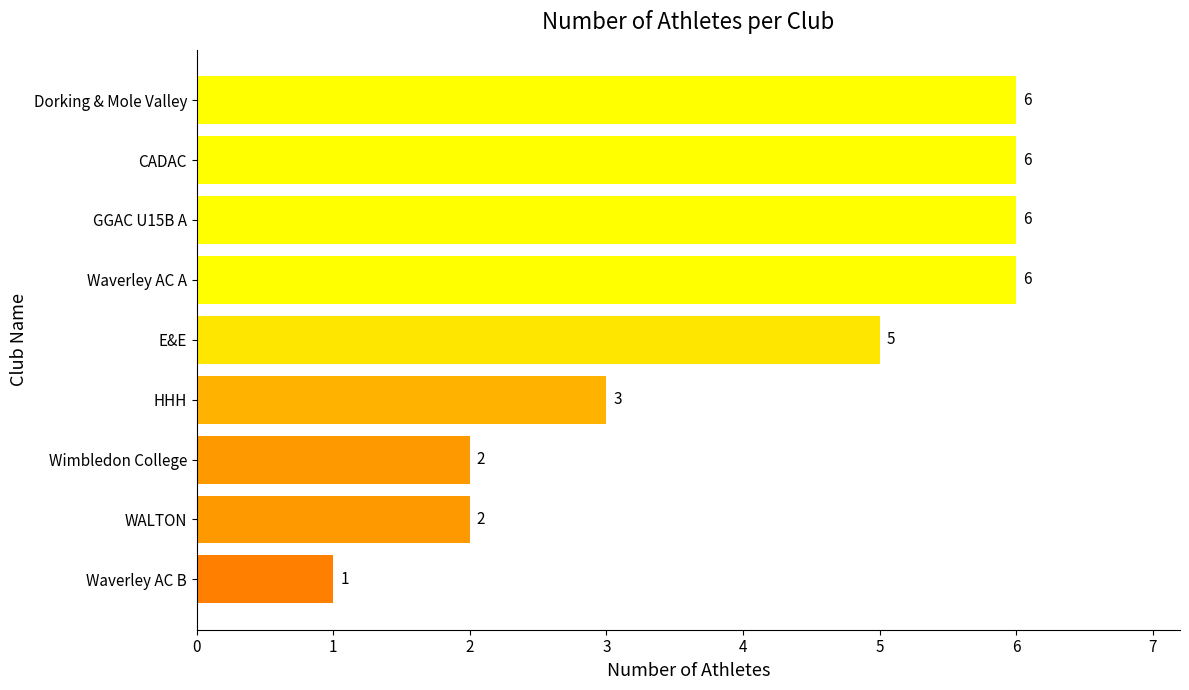

What is the sum of all values?

37